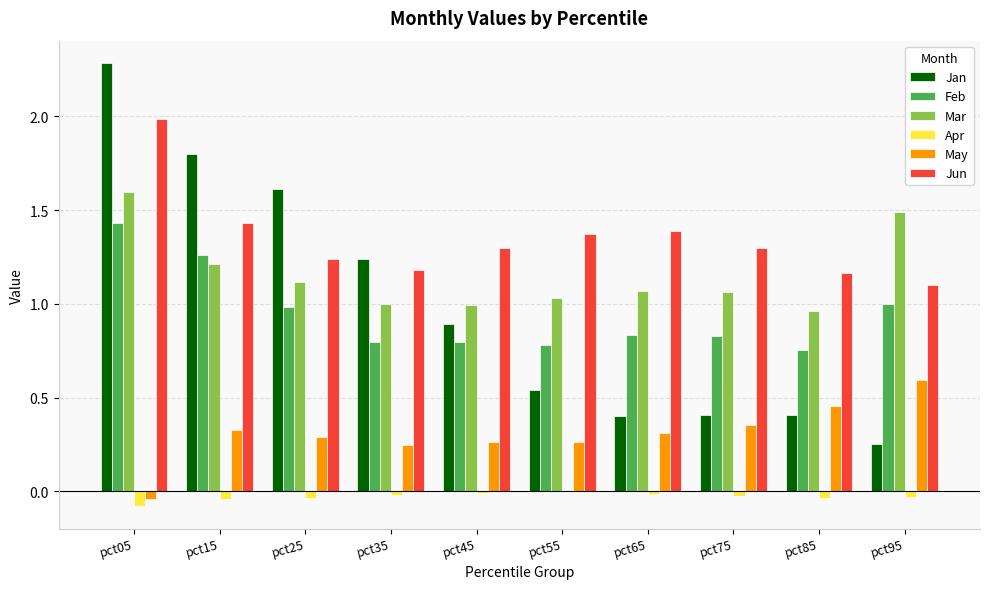

Does the chart contain stacked bars?

No